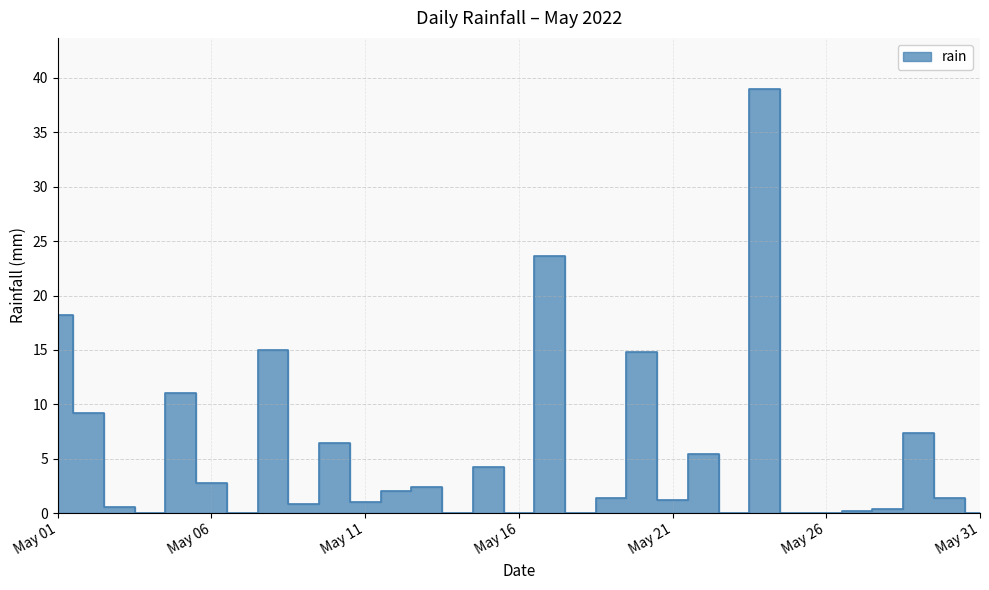

What is the average value?

5.4